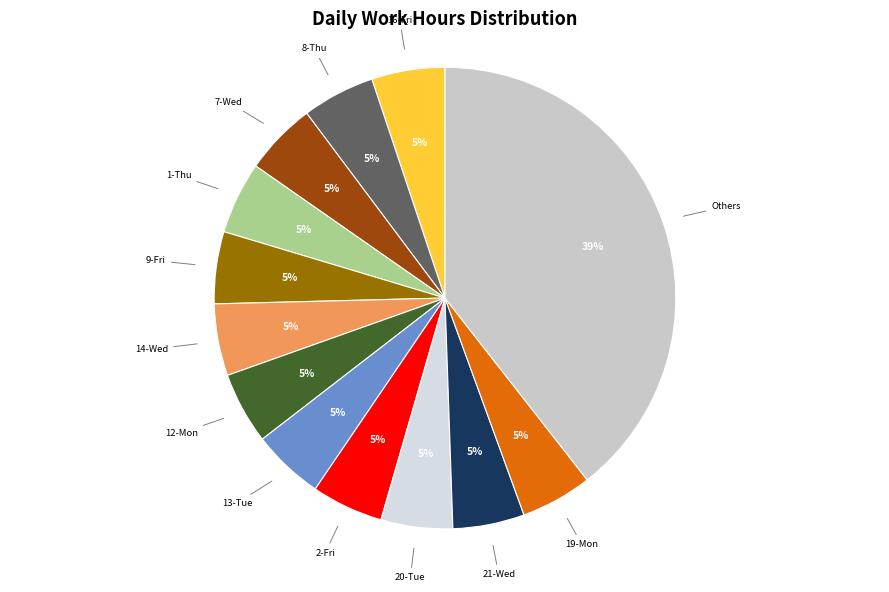

Is there any slice that represents more than half of the pie?

No